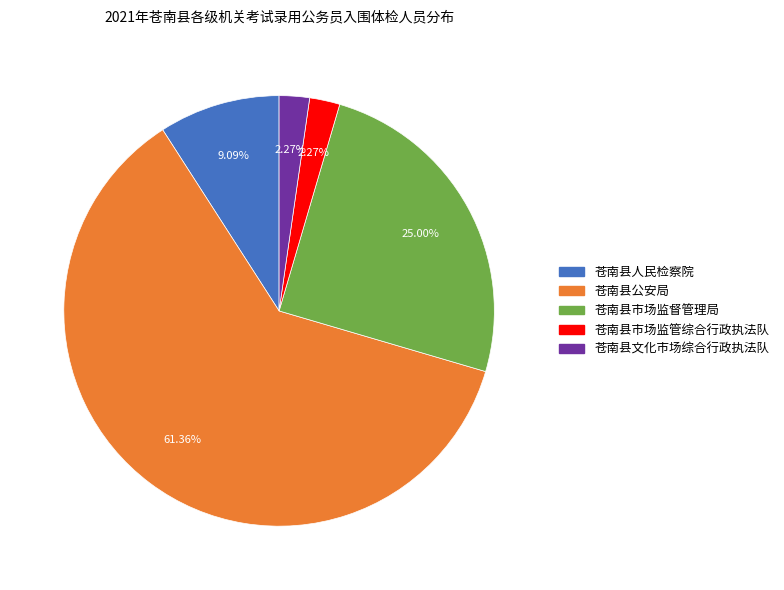

Which has a higher value, 苍南县市场监管综合行政执法队 or 苍南县人民检察院?

苍南县人民检察院